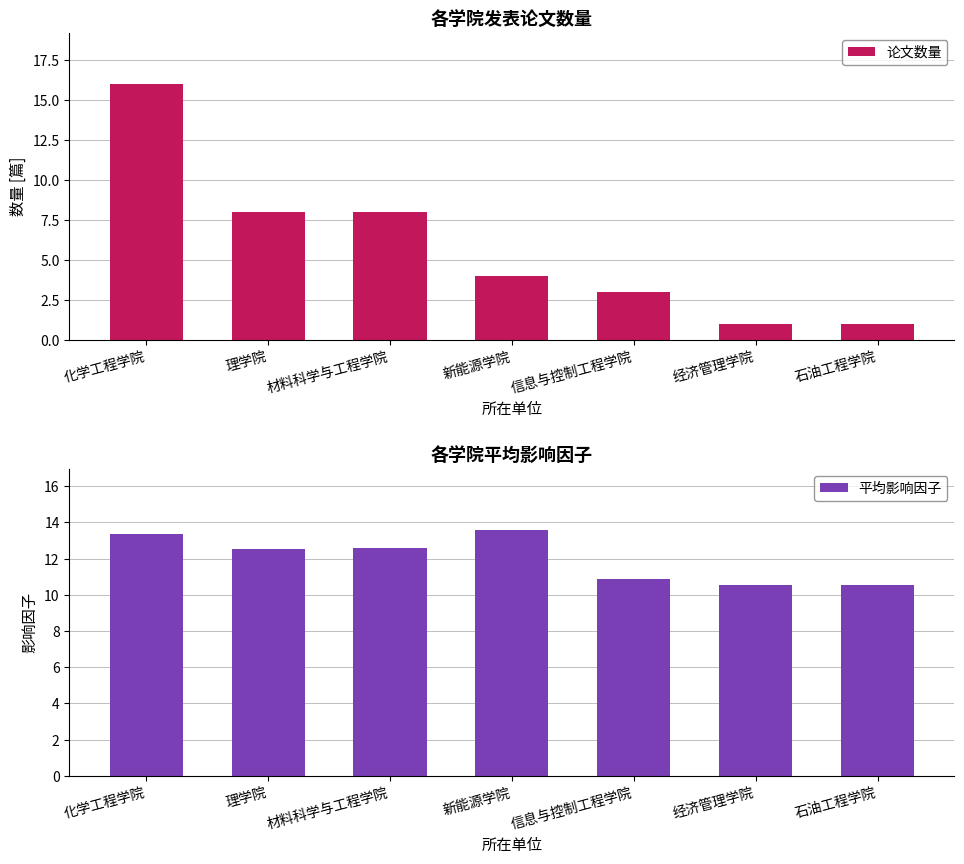

Read the 平均影响因子 value at 材料科学与工程学院.

12.6